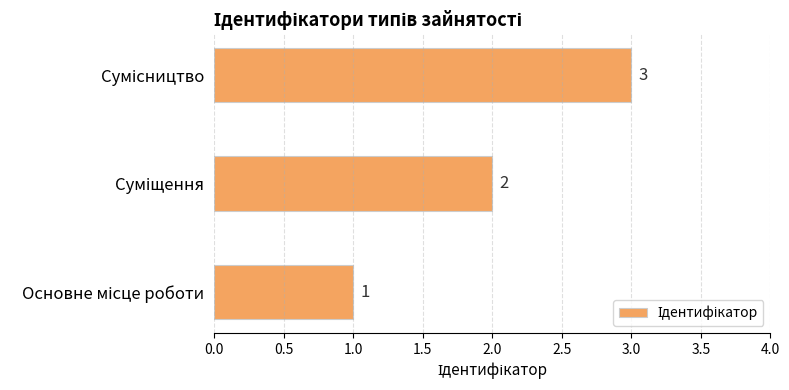

Does the chart contain any negative values?

No